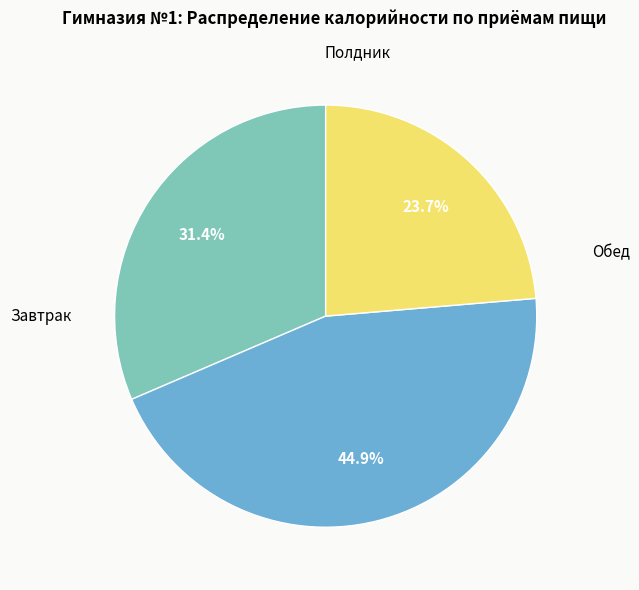

Does any single category account for the majority?

No